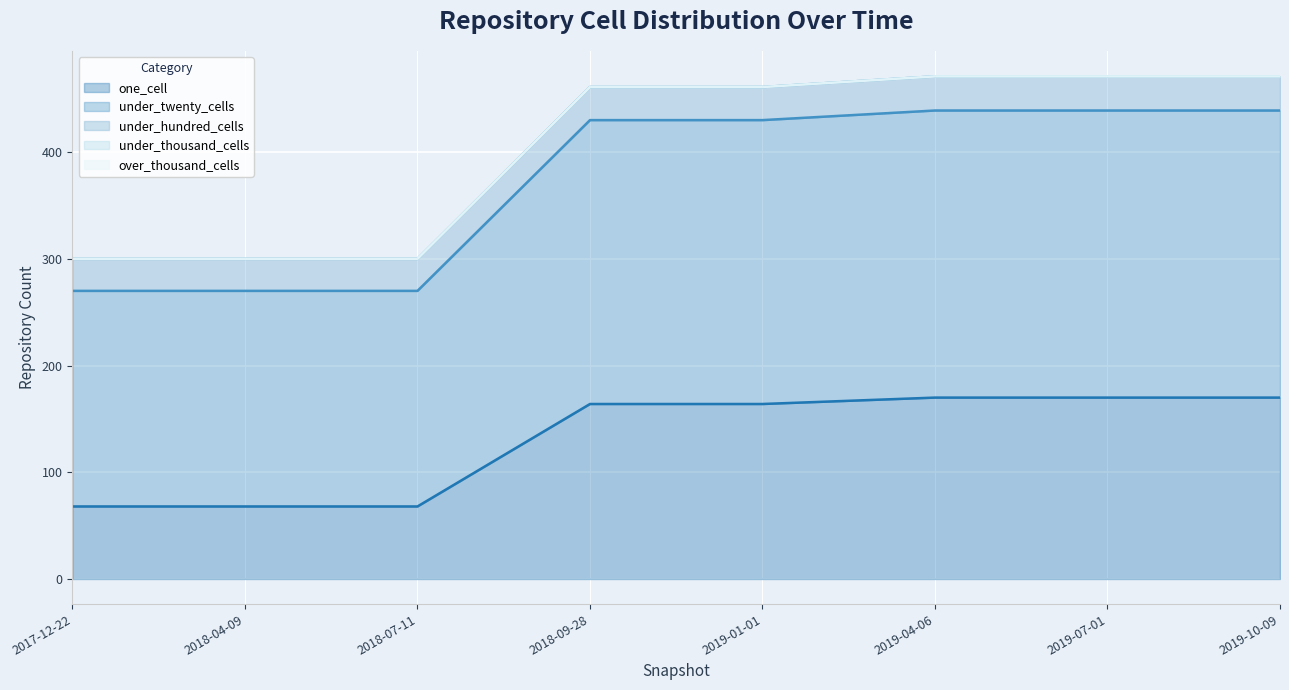

What is the difference between the maximum and second lowest values in the under_hundred_cells series?

2